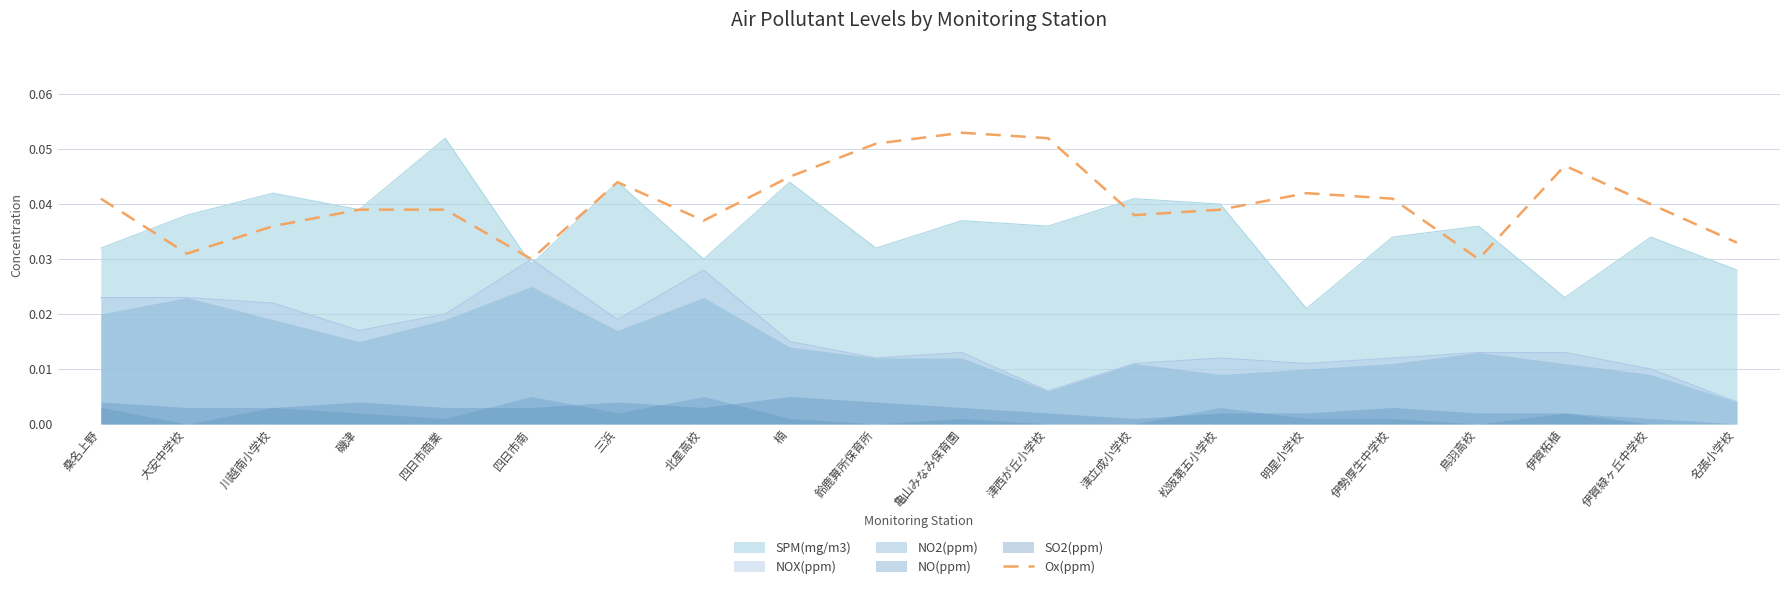

Count the values in the range 0 to 1.

20